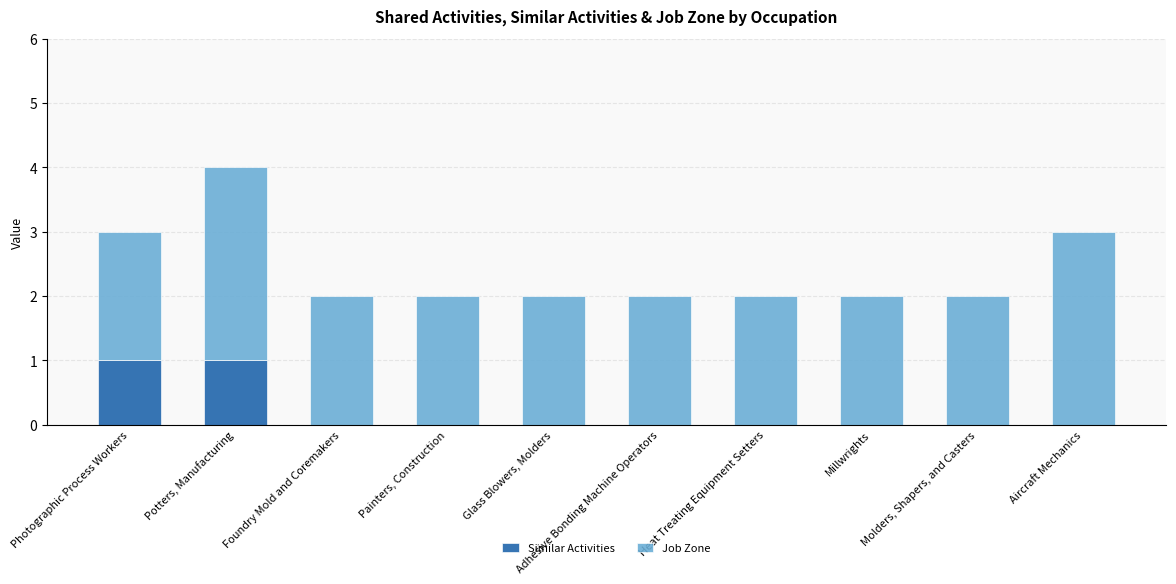

At which category is the sum across all series the highest?

Potters, Manufacturing